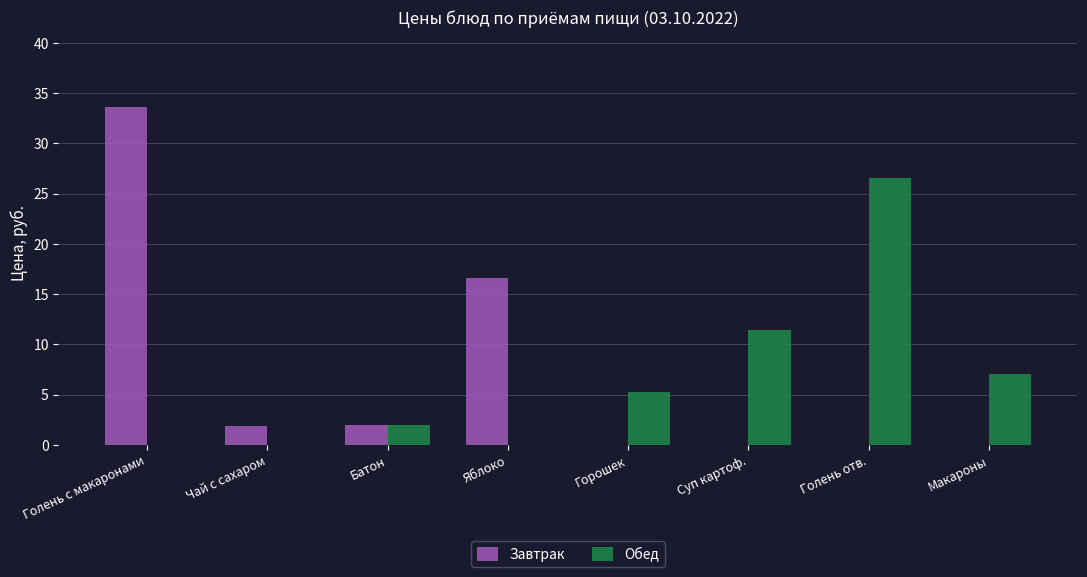

How many distinct data groups are displayed?

2